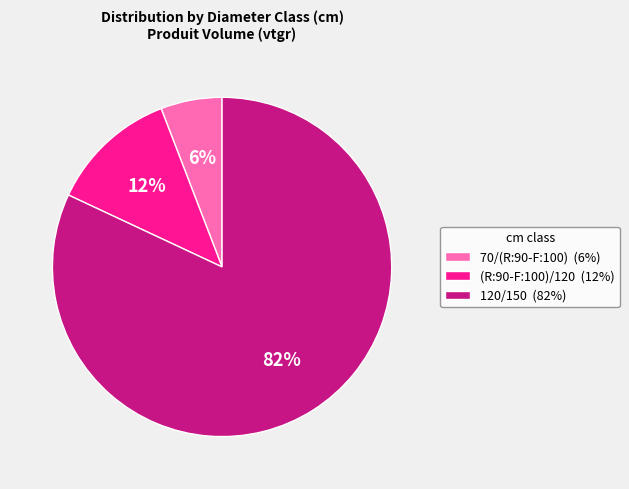

Which category has the smallest portion of the pie?

70/(R:90-F:100)